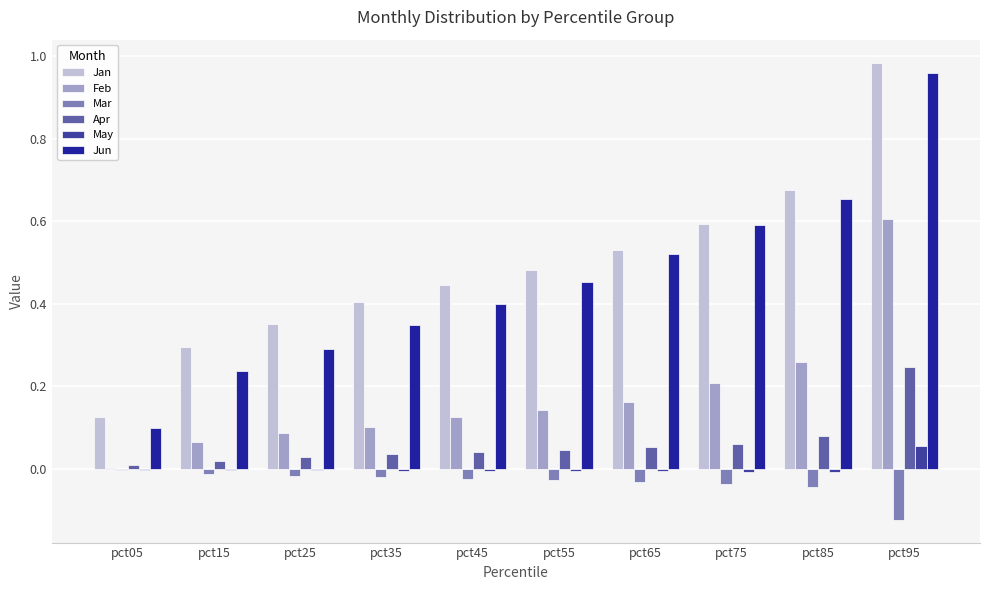

What is the total value across all series at pct95?

2.7